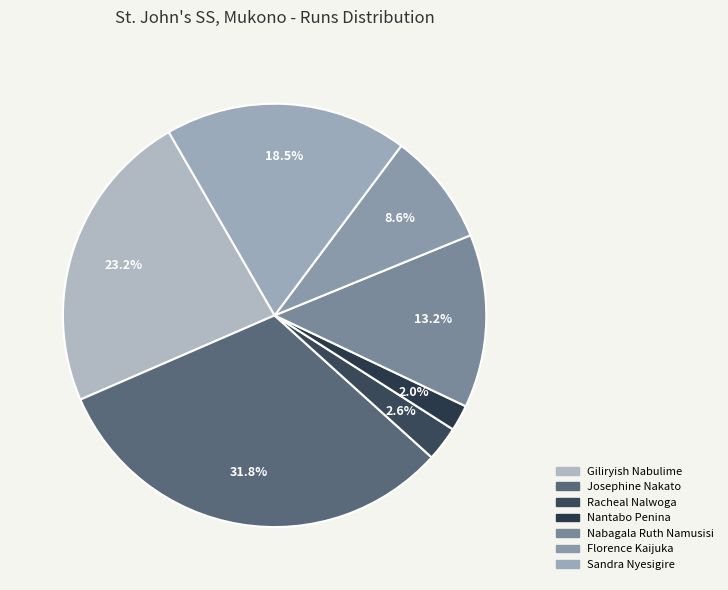

To the nearest percent, what is the difference between the largest and smallest slice percentages?

30%